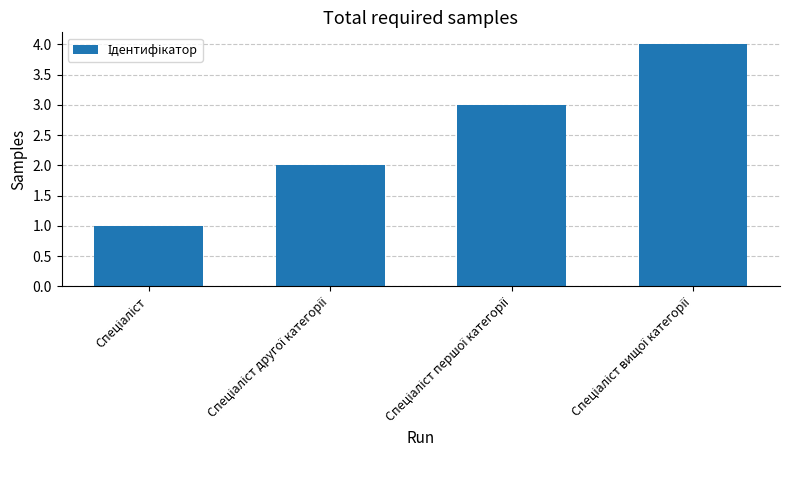

What is the sum of all values?

10